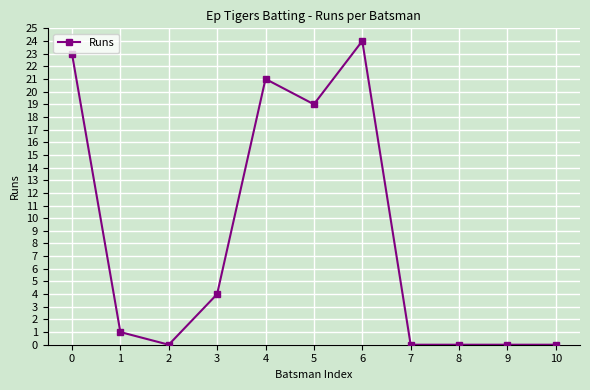

How many data points are less than 1?

5